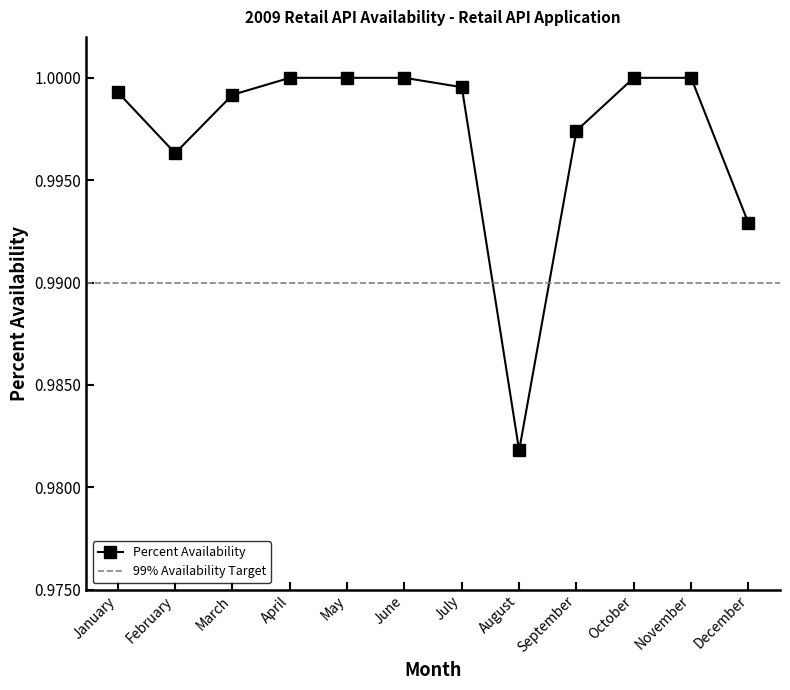

True or false: the data has more than 1 interior local peaks.

False